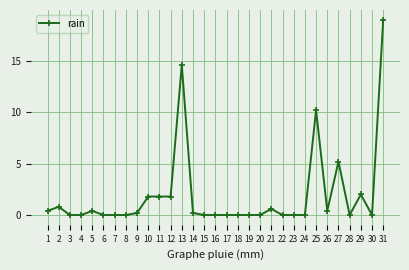

True or false: there are more than 1 points higher than both neighbors.

True